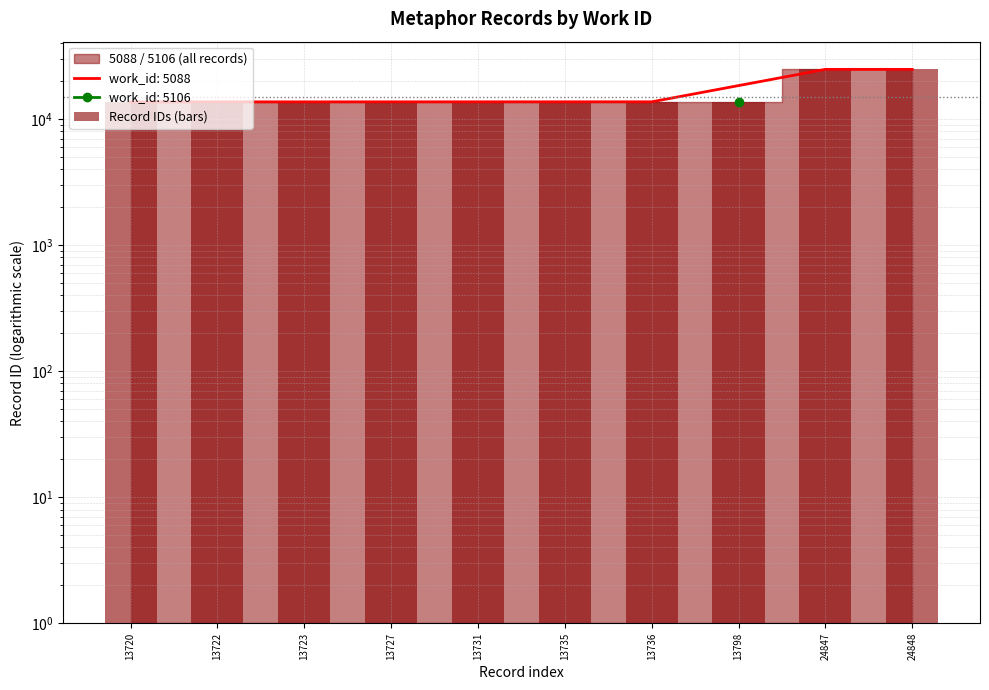

What is the minimum value shown in the chart?

13720